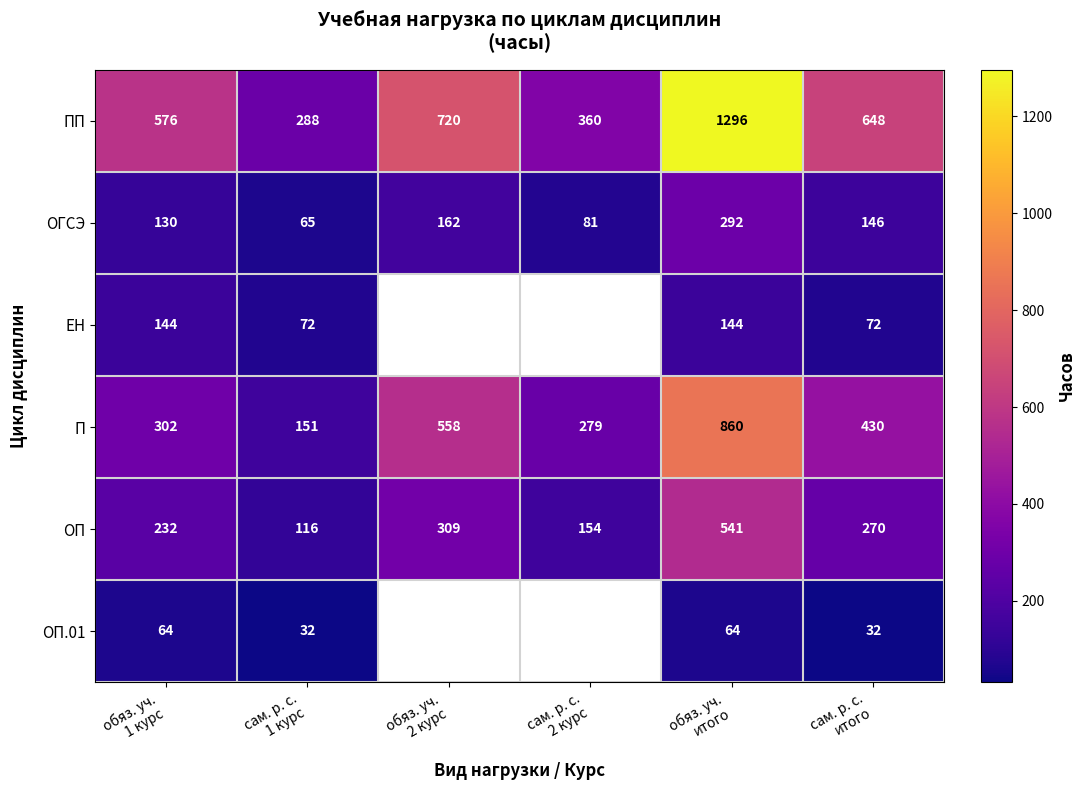

What is the difference between the maximum and second lowest values in the ПП series?

936